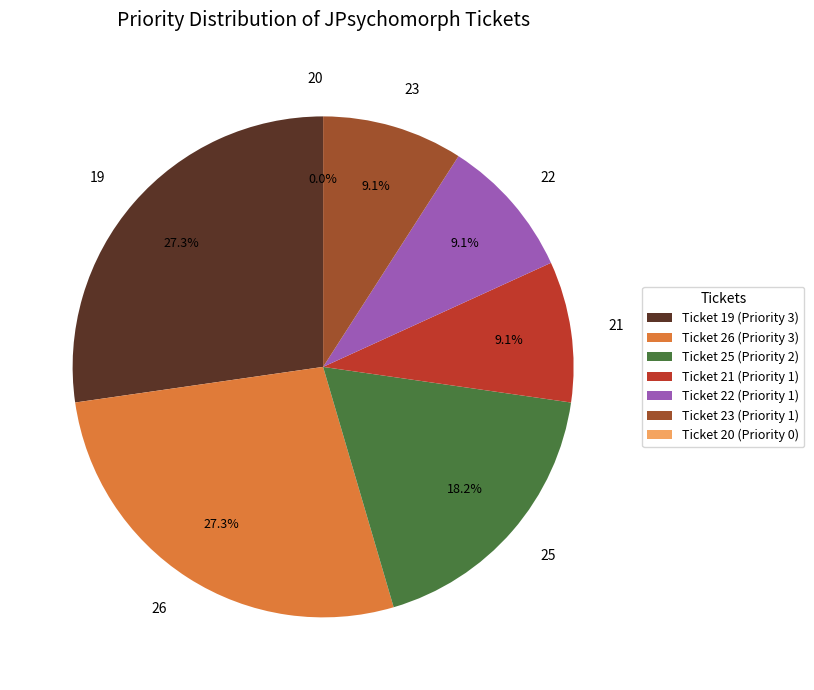

The 26 slice represents 14% of the pie. True or false?

False